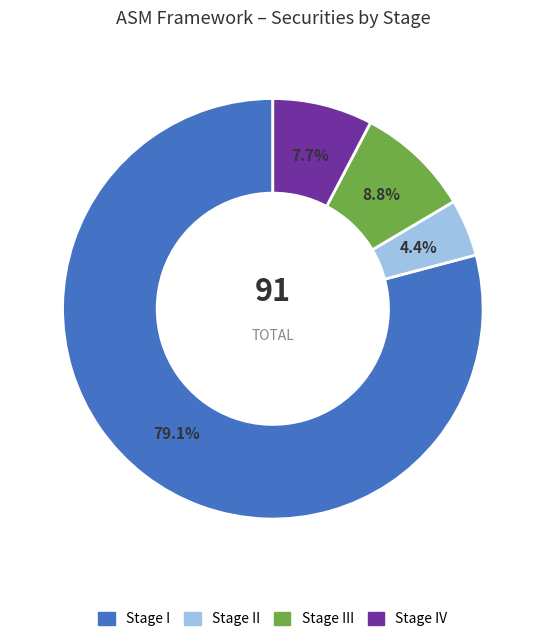

Does any single category account for the majority?

Yes